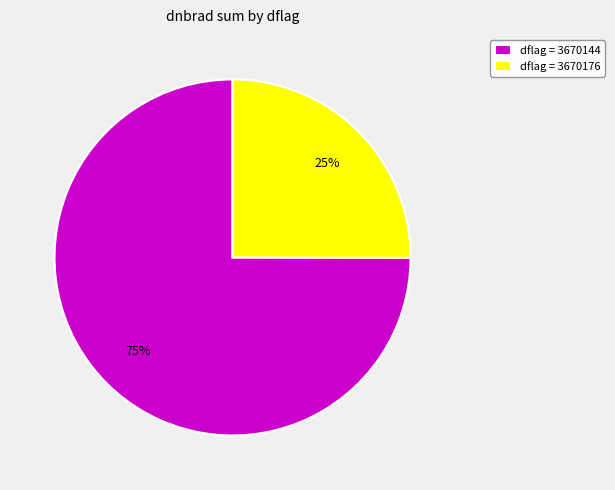

Is there any slice that represents more than half of the pie?

Yes